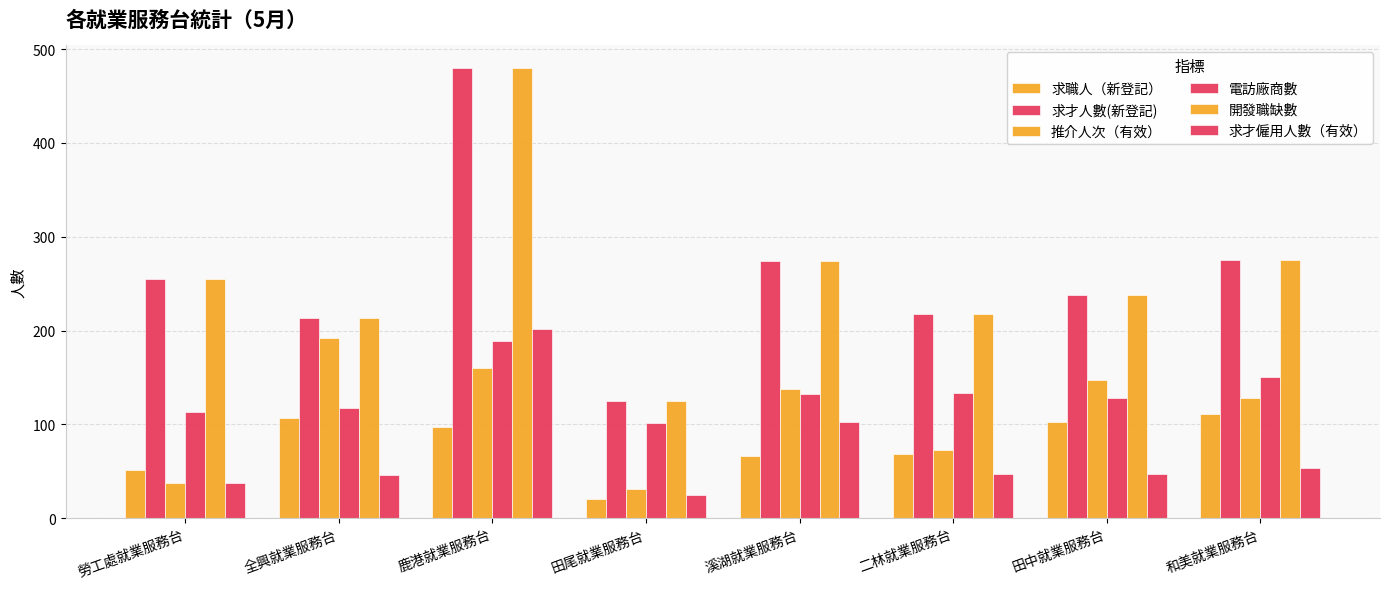

Reading right to left, what are all the values shown in this chart?

求職人（新登記）: 111	102	68	66	20	97	107	51
求才人數(新登記): 275	238	218	274	125	480	213	255
推介人次（有效）: 128	147	73	138	31	160	192	37
電訪廠商數: 150	128	133	132	101	189	117	113
開發職缺數: 275	238	218	274	125	480	213	255
求才僱用人數（有效）: 53	47	47	102	25	202	46	37